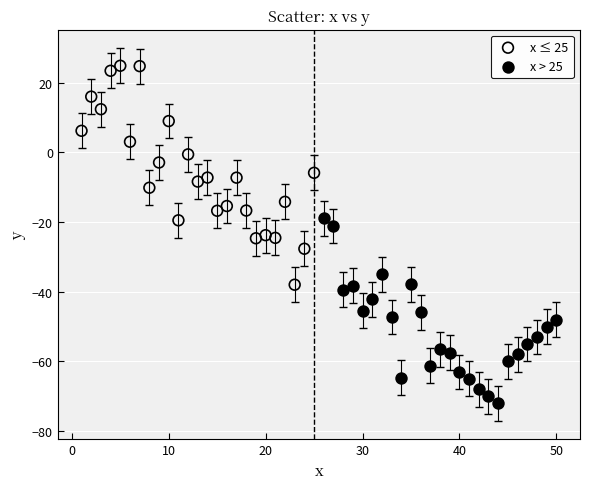

Which series contains the highest Y value?

x ≤ 25